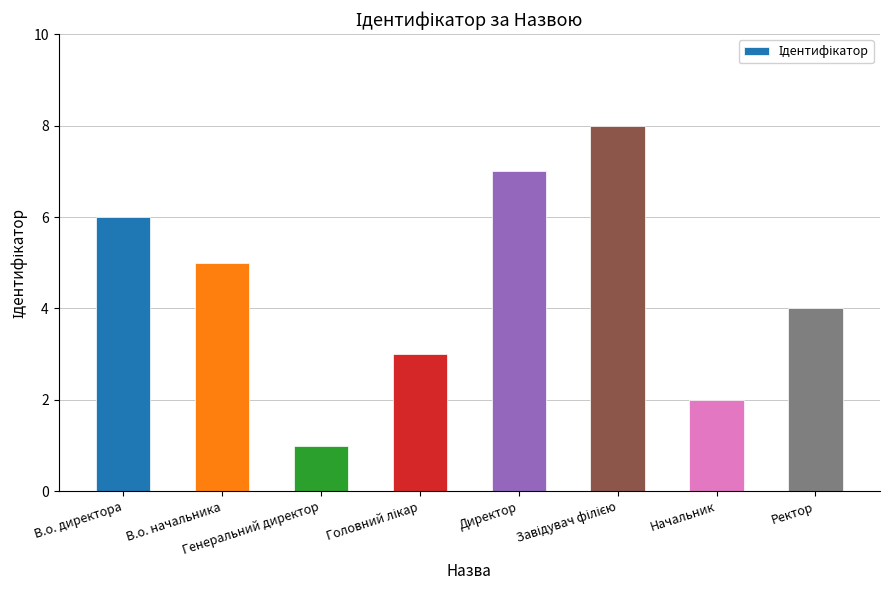

How many values are between 3 and 7?

5